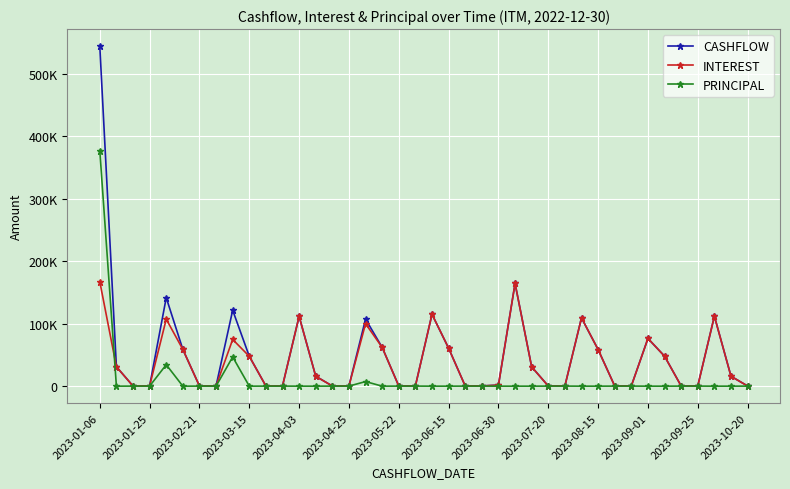

What is the label of the 1st point from the left?

2023-01-06